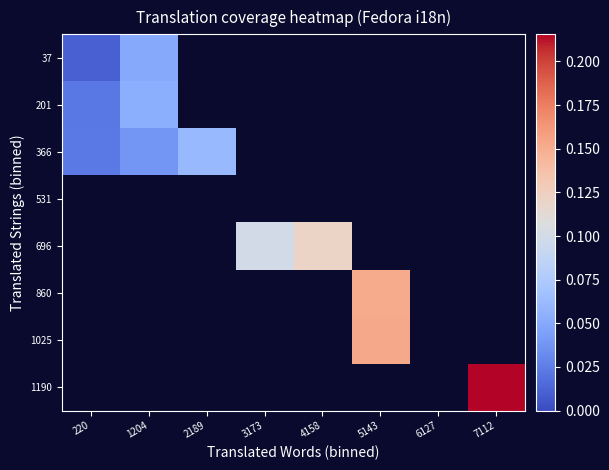

Is the value of 696 at 220 greater than the value of 860 at 3173?

No